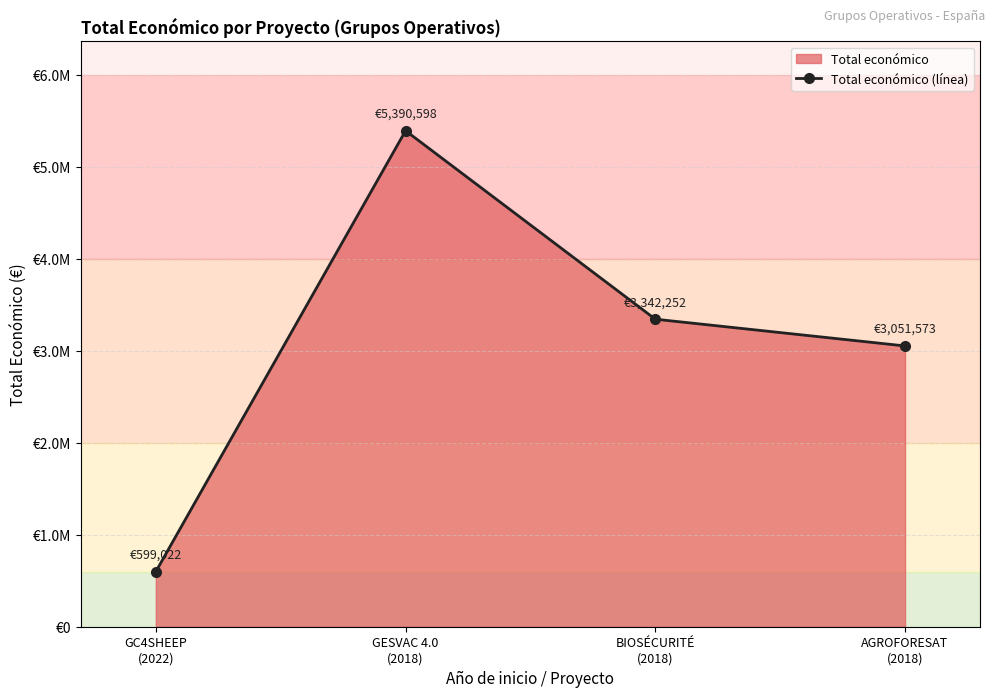

How many data points are less than 3342252?

2